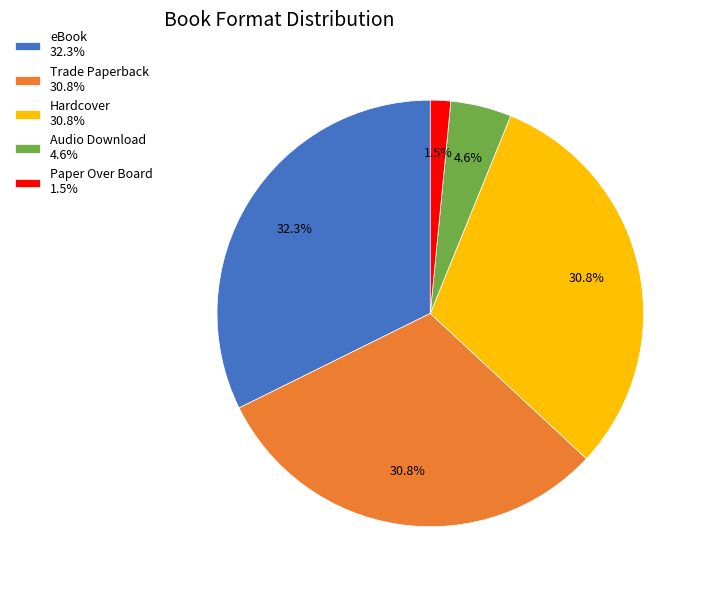

To the nearest percent, what is the average slice percentage?

20%